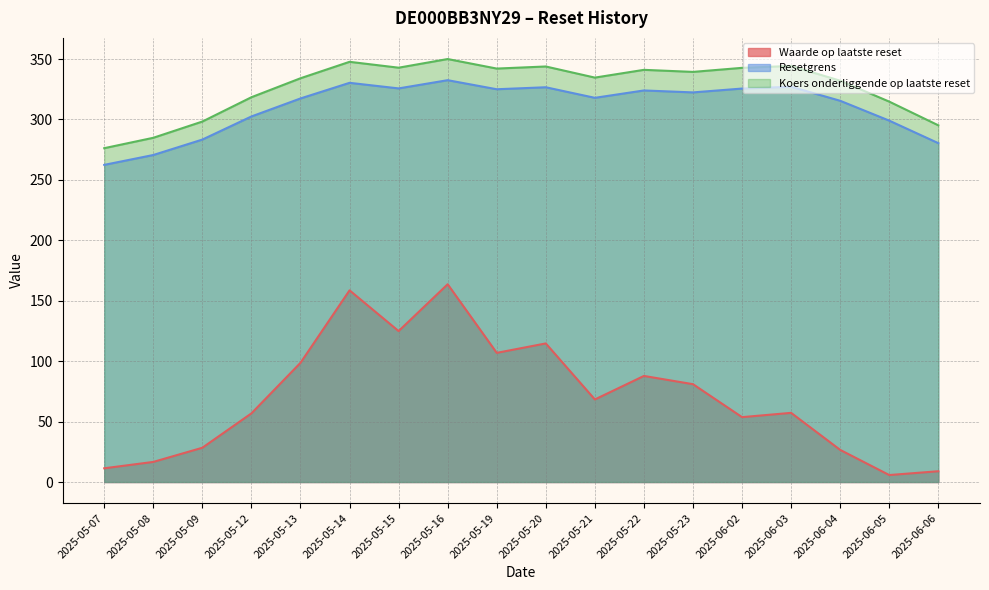

What position from the left is 2025-05-14?

6